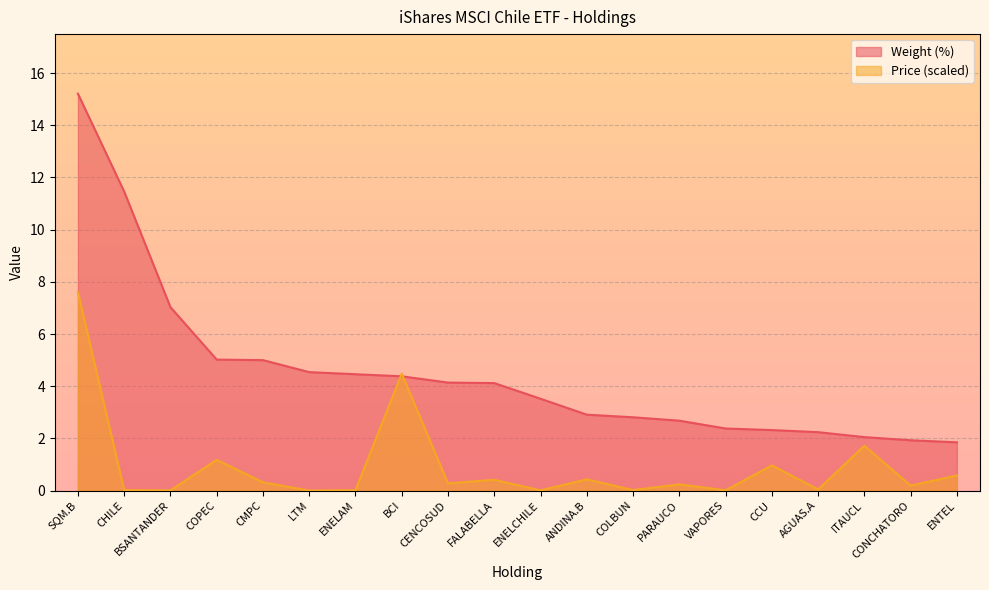

Where is Price nearest to the value 3?

ITAUCL